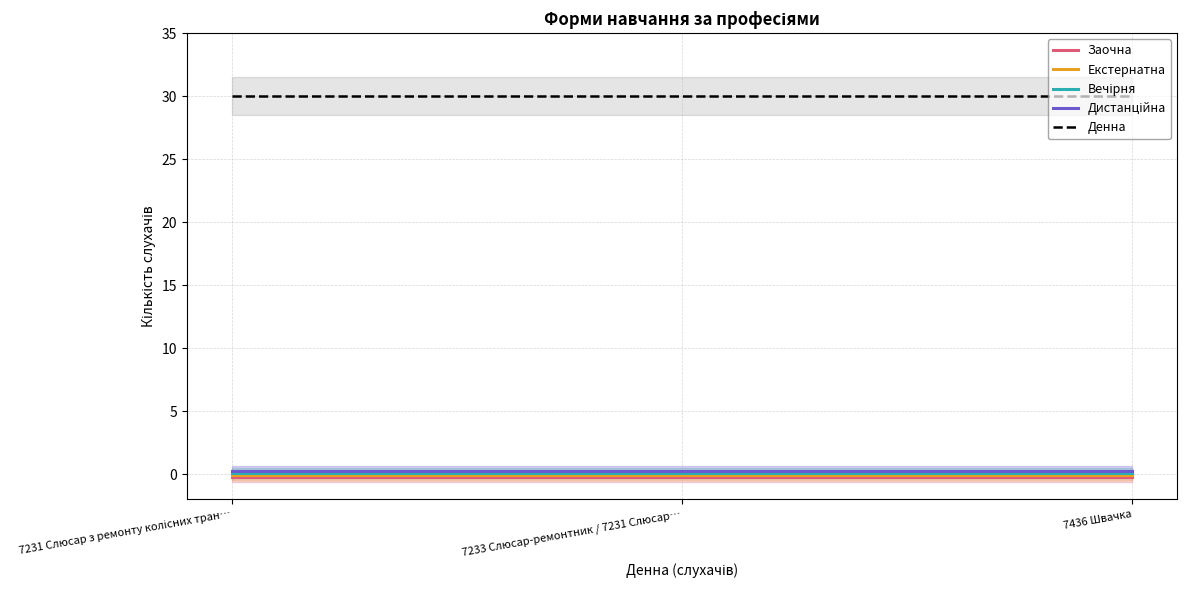

True or false: Екстернатна has a value of -0.1 at 7436 Швачка.

False